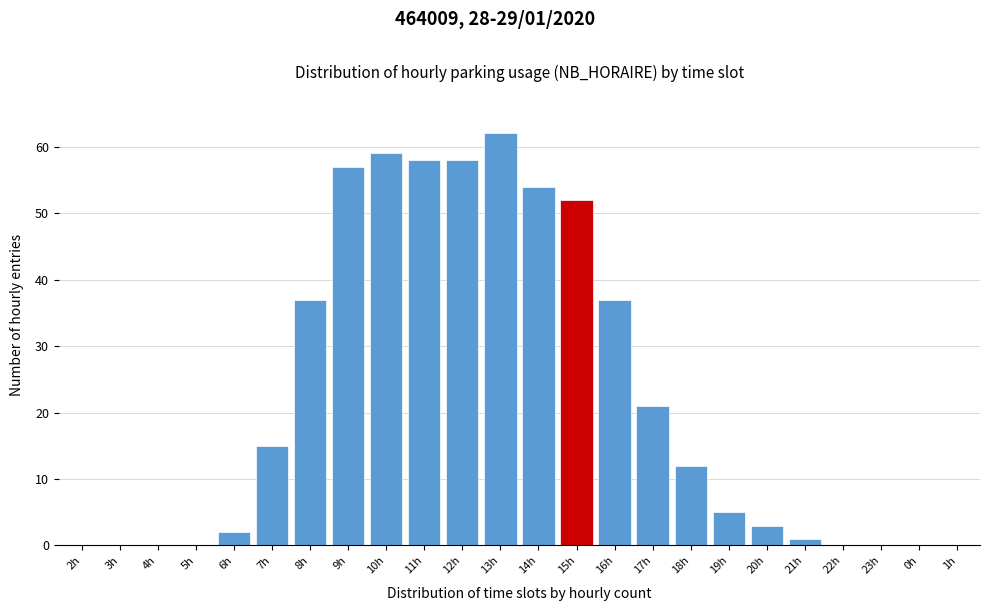

Reading right to left, list all the values displayed in this chart.

1h=0	0h=0	23h=0	22h=0	21h=1	20h=3	19h=5	18h=12	17h=21	16h=37	15h=52	14h=54	13h=62	12h=58	11h=58	10h=59	9h=57	8h=37	7h=15	6h=2	5h=0	4h=0	3h=0	2h=0